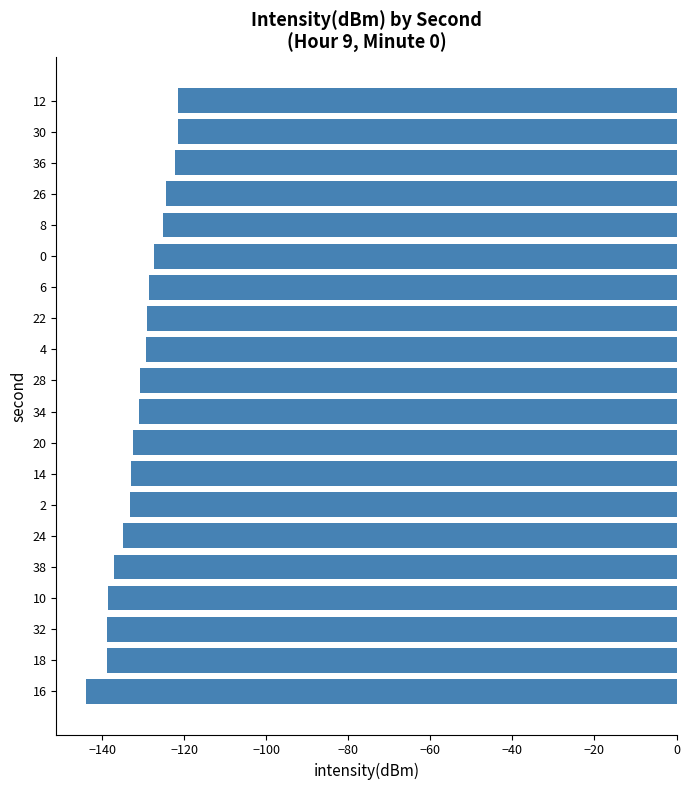

Are the bars grouped side by side (vs. stacked)?

No